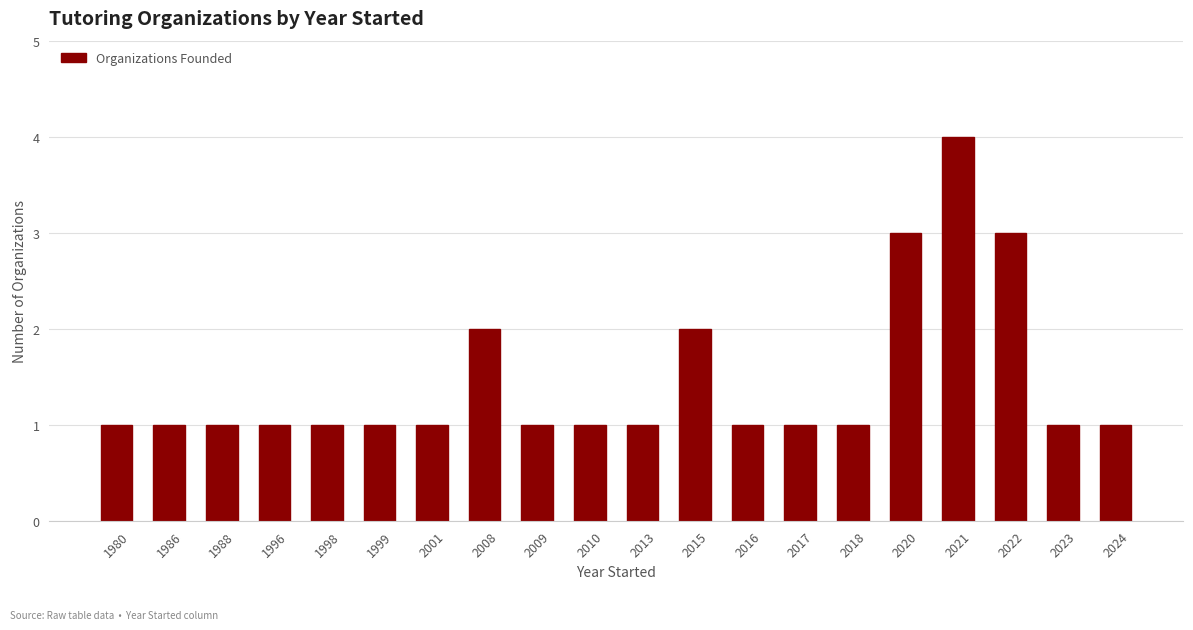

Reading left to right, transcribe all the data shown in this chart.

1	1	1	1	1	1	1	2	1	1	1	2	1	1	1	3	4	3	1	1